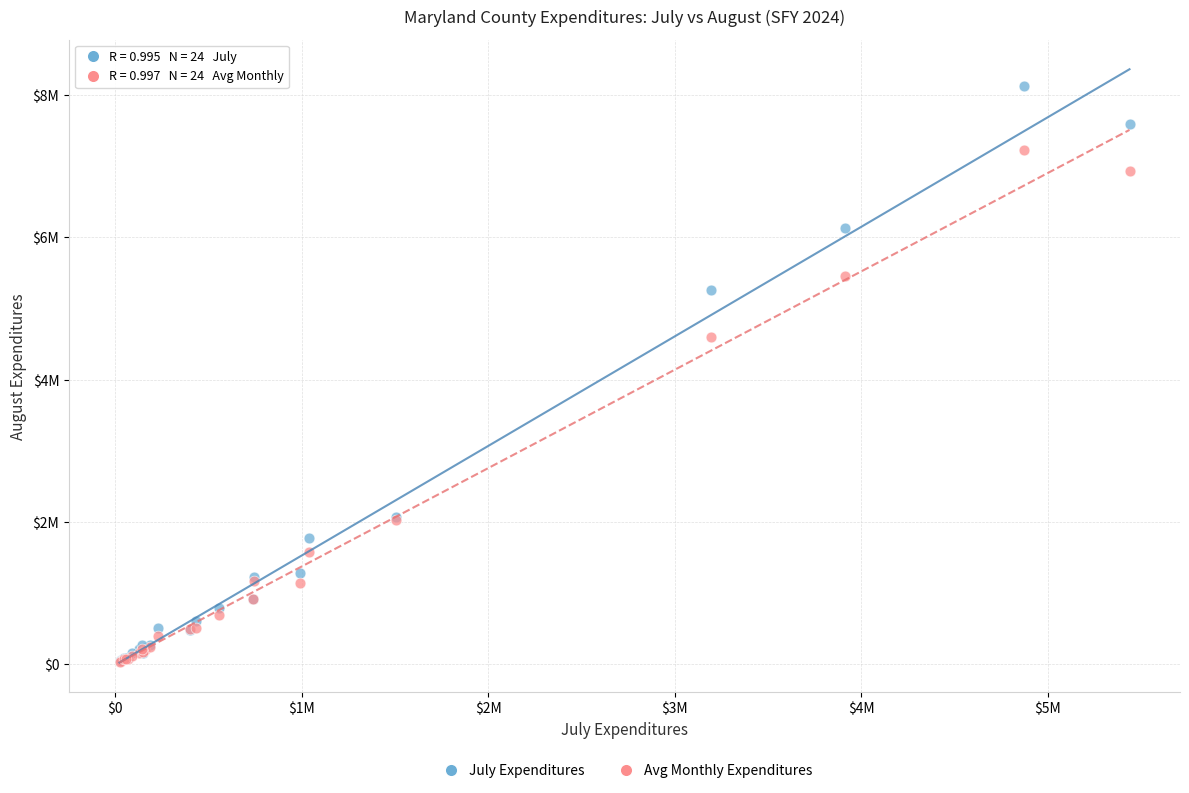

Which series contains the highest Y value?

July Expenditures